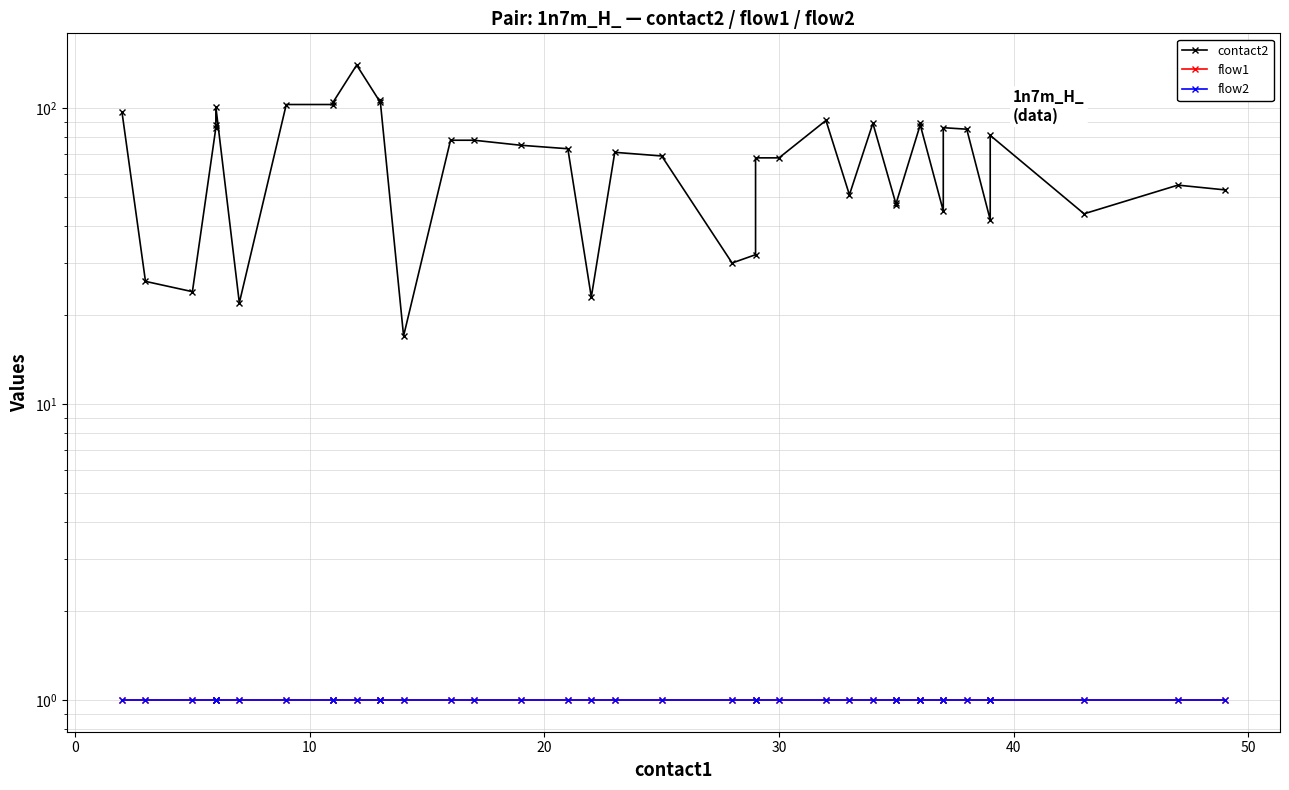

True or false: flow1 and flow2 cross at least once.

False